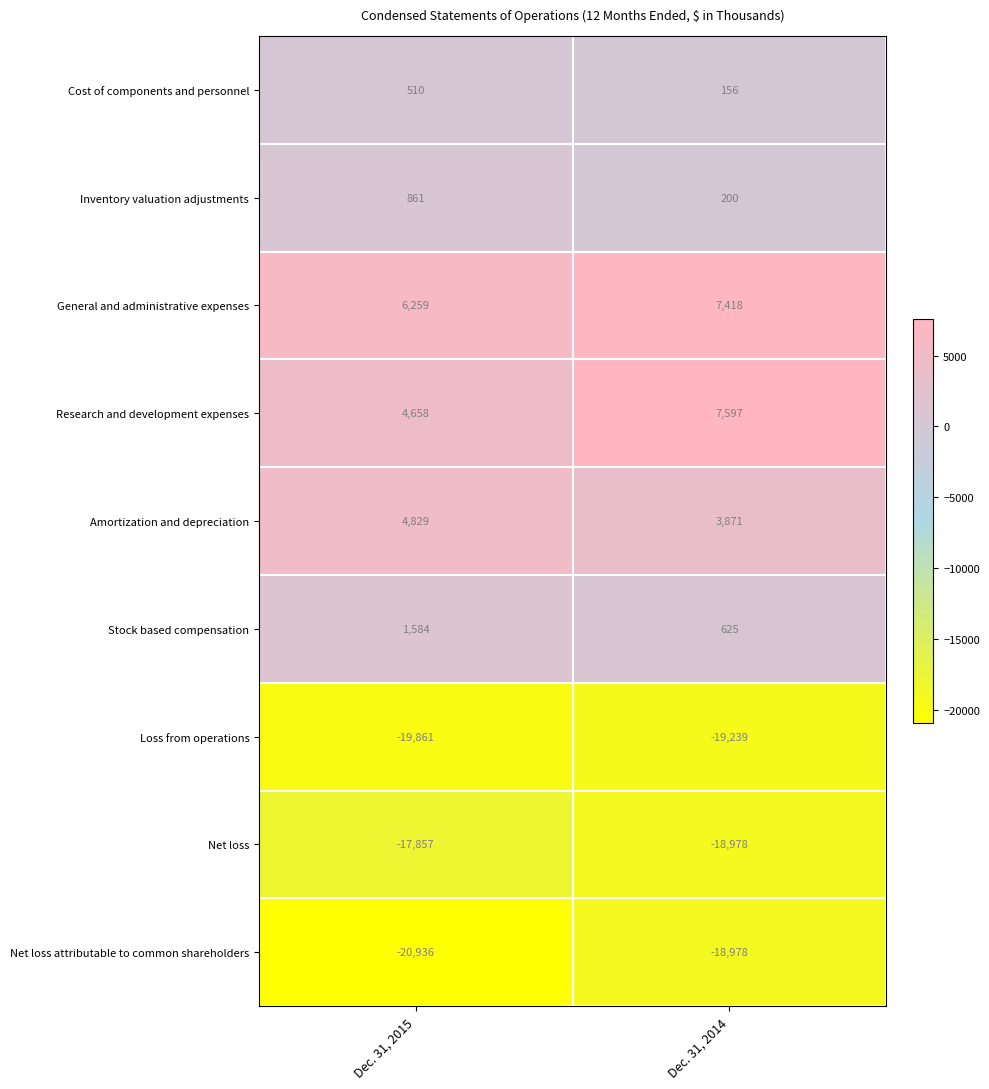

What is the greatest value displayed?

7597